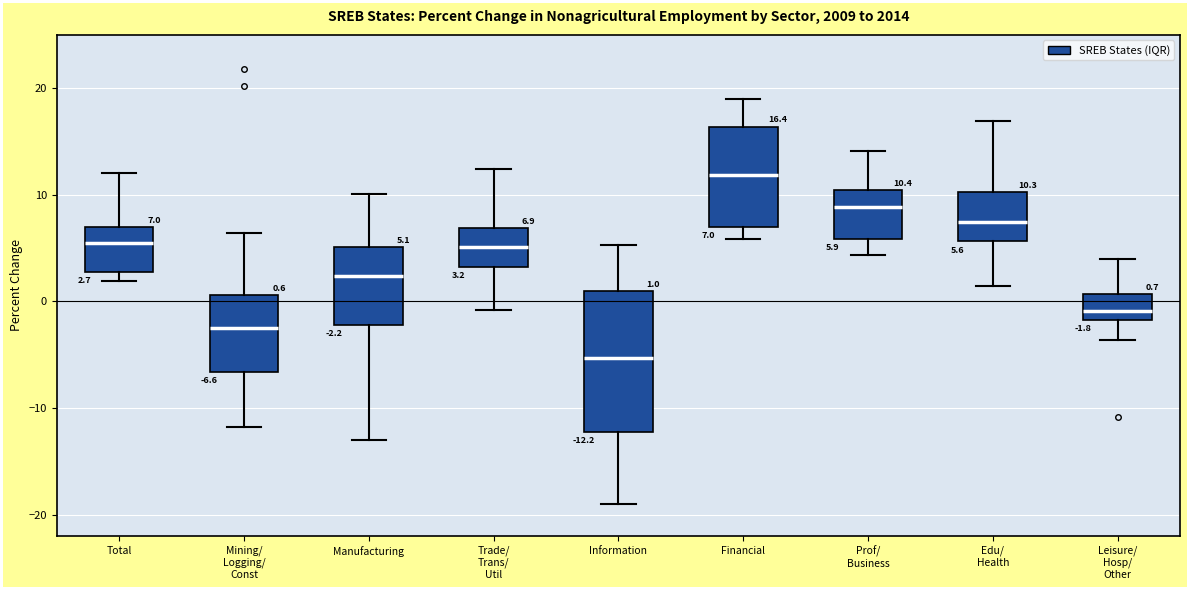

Which box's median line is the highest?

Financial